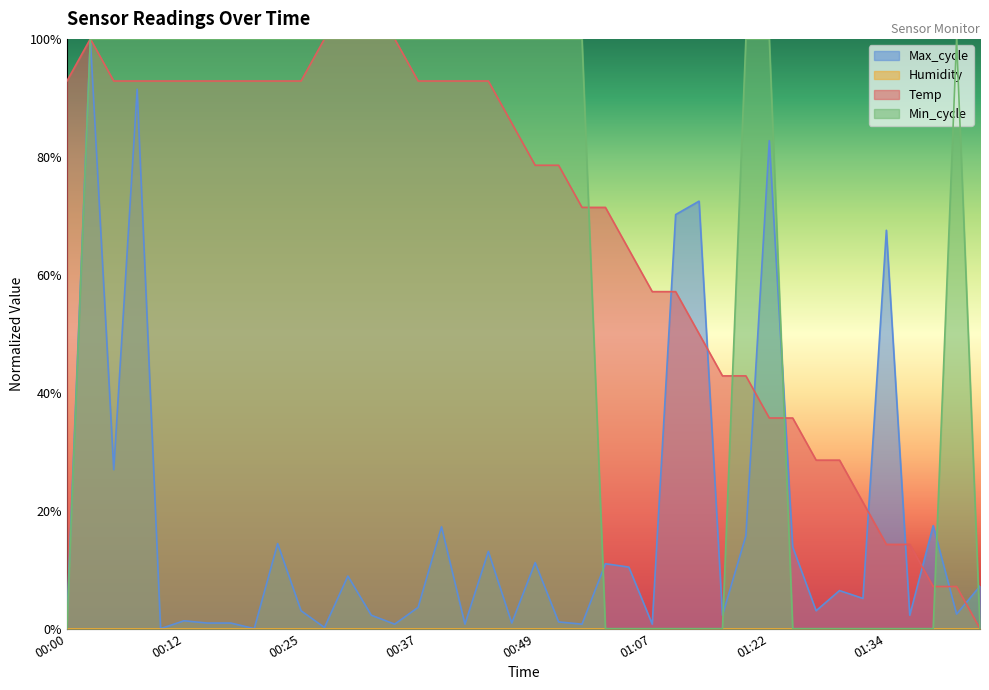

Which series has the widest spread of values?

Temp